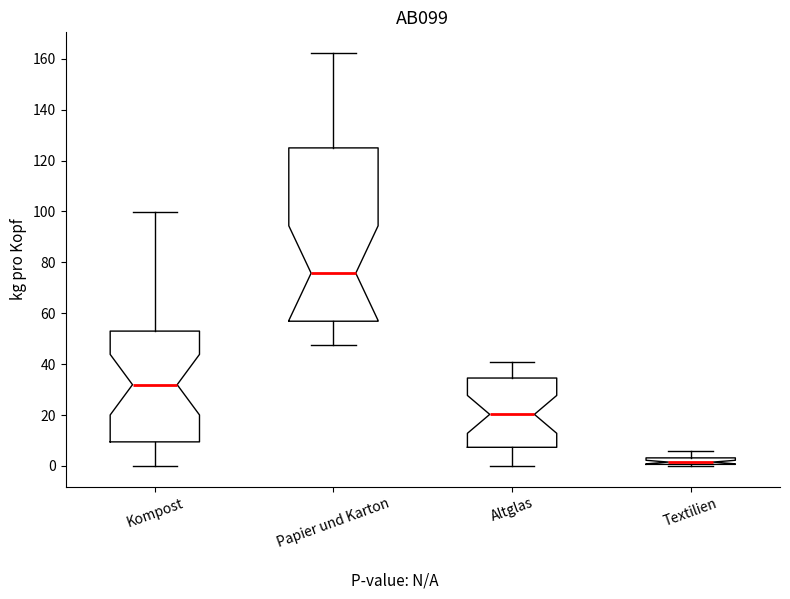

Which box has the lowest median line?

Textilien